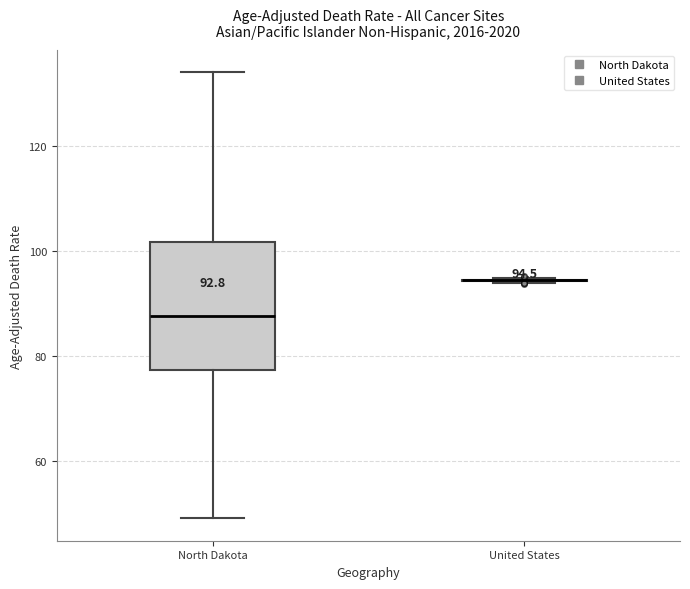

Comparing the boxes themselves (not the whiskers), which one is the tallest?

North Dakota